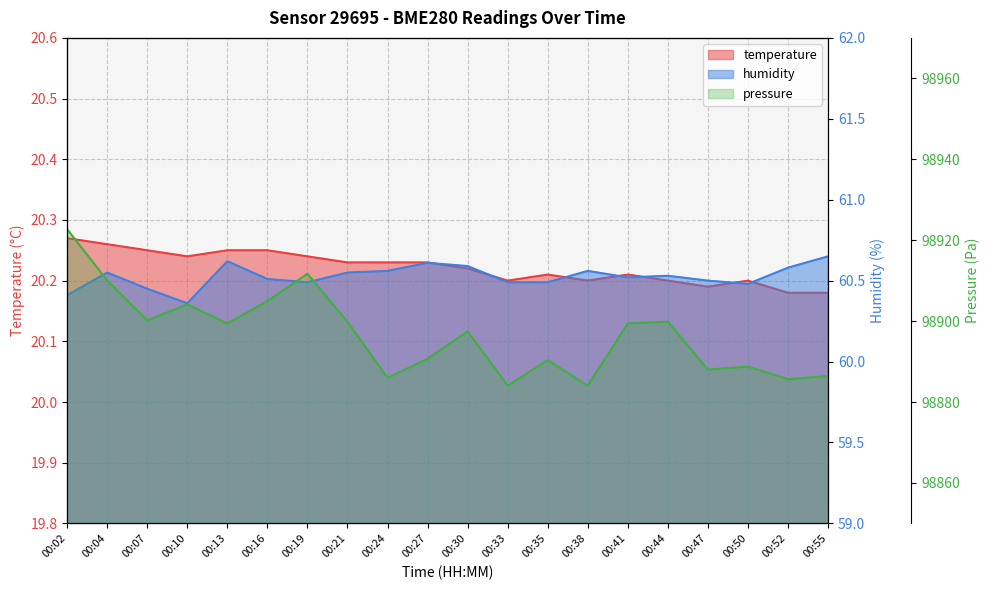

Reading left to right, transcribe all the data shown in this chart.

pressure: 98922.7	98910.0	98900.2	98904.1	98899.4	98904.9	98911.7	98899.8	98885.9	98890.7	98897.4	98884.0	98890.3	98884.0	98899.4	98899.8	98888.0	98888.8	98885.6	98886.4
humidity: 60.4	60.5	60.5	60.4	60.6	60.5	60.5	60.5	60.6	60.6	60.6	60.5	60.5	60.6	60.5	60.5	60.5	60.5	60.6	60.6
temperature: 20.3	20.3	20.2	20.2	20.2	20.2	20.2	20.2	20.2	20.2	20.2	20.2	20.2	20.2	20.2	20.2	20.2	20.2	20.2	20.2